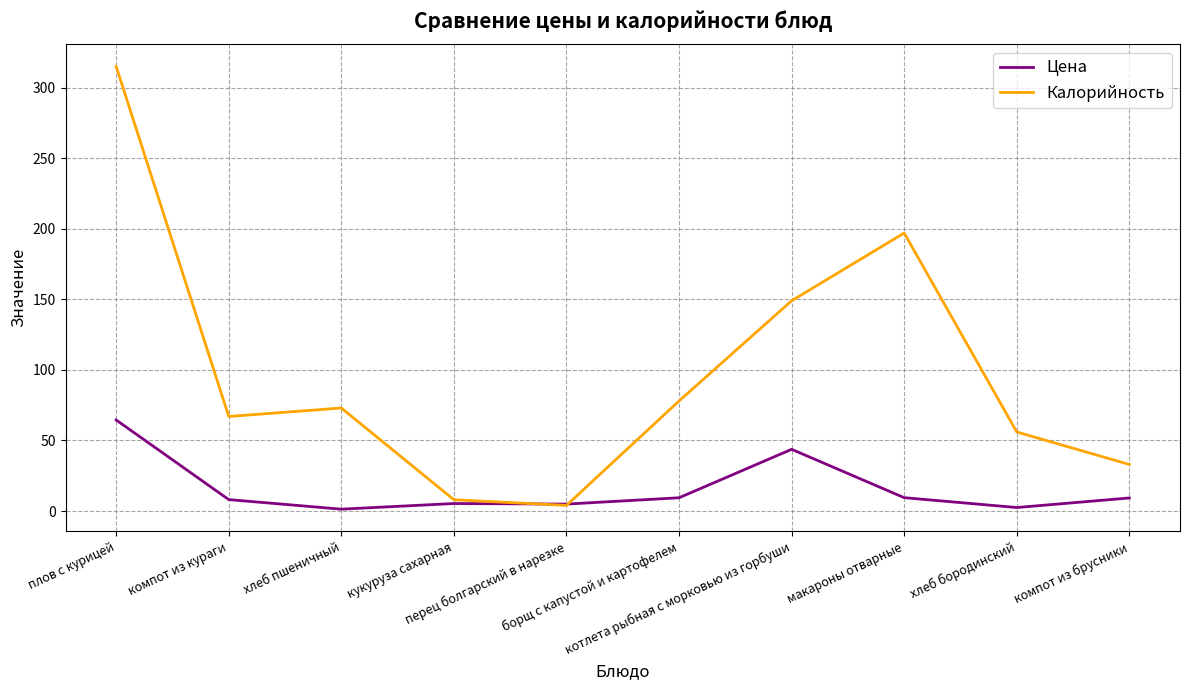

Where is the first local minimum for Цена?

хлеб пшеничный